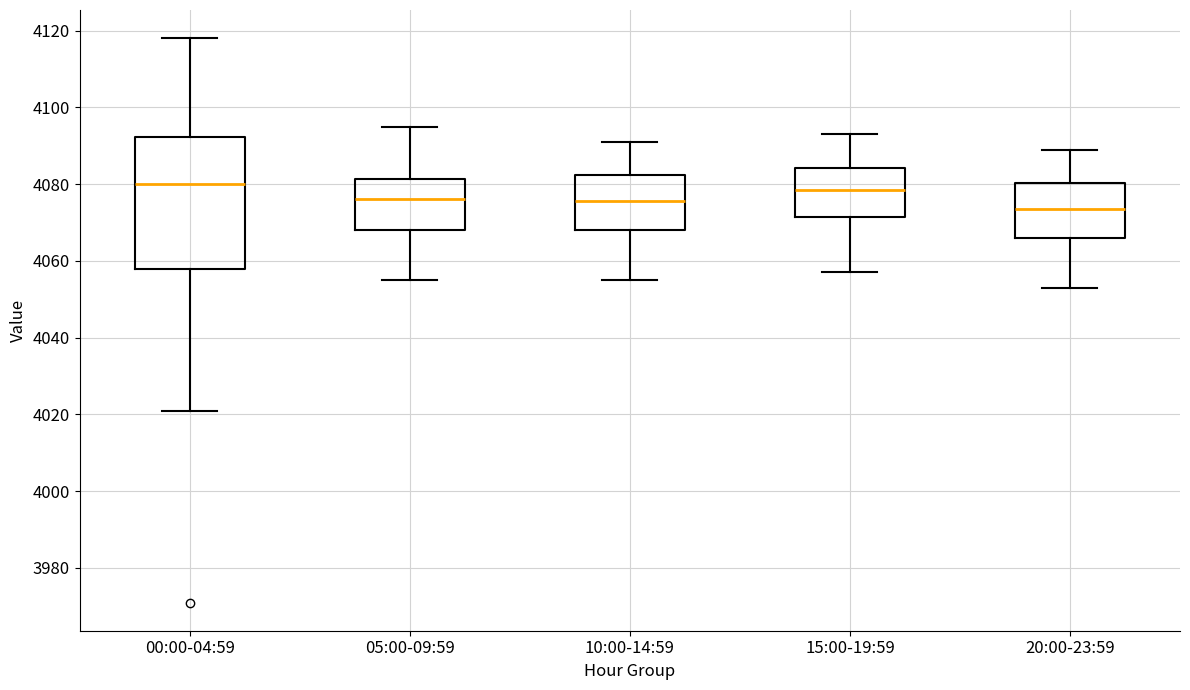

Reading left to right, read every box against the y-axis: the position of its median line, the range the box covers, and the ends of its whiskers. The values are not printed on the chart, so give them approximately, as read against the axis.

00:00-04:59: median 4080, box 4058 to 4092, whiskers 4022 to 4118
05:00-09:59: median 4076, box 4068 to 4082, whiskers 4056 to 4096
10:00-14:59: median 4076, box 4068 to 4082, whiskers 4056 to 4092
15:00-19:59: median 4078, box 4072 to 4084, whiskers 4058 to 4094
20:00-23:59: median 4074, box 4066 to 4080, whiskers 4054 to 4090